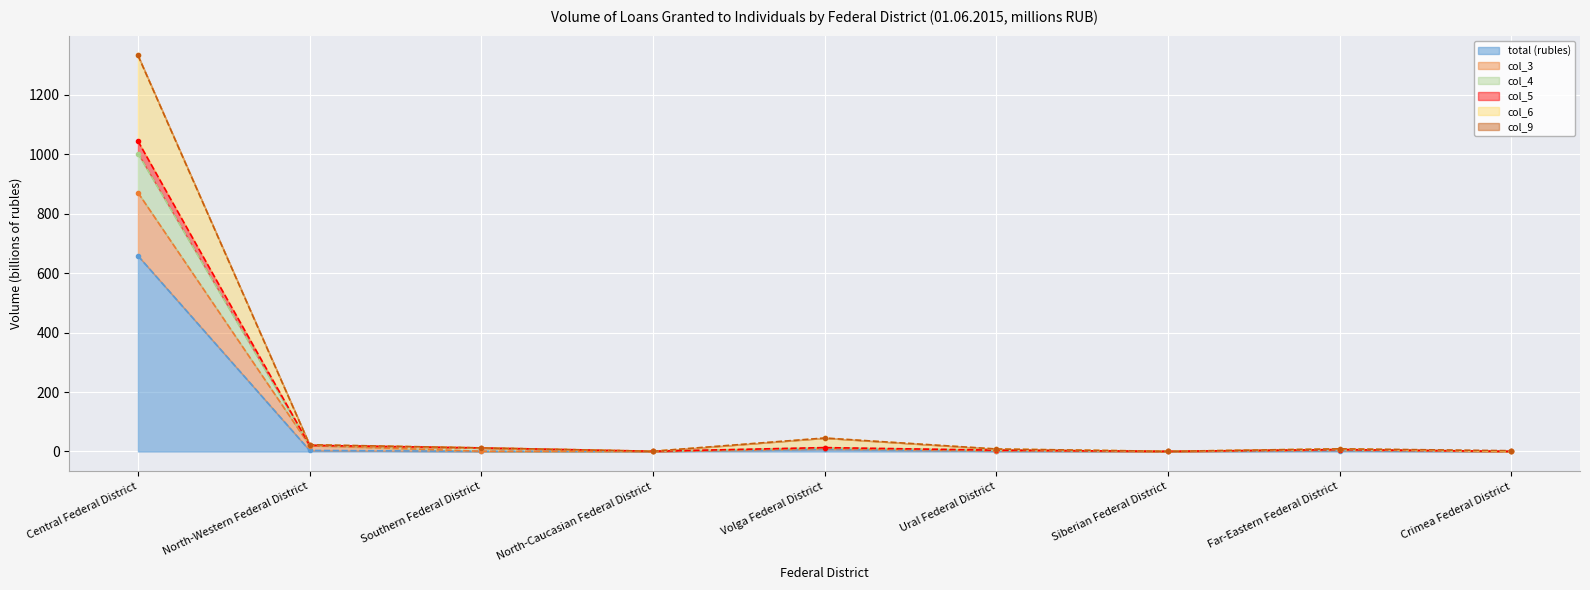

What is the label of the 5th point from the left?

Volga Federal District